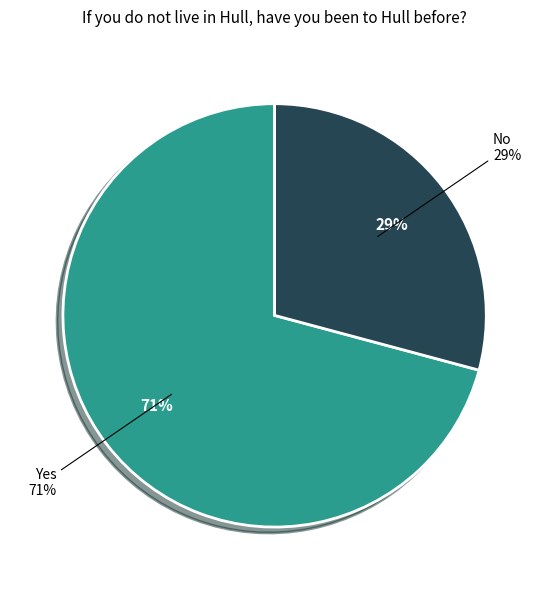

To the nearest percent, what percentage of the pie is No?

29%